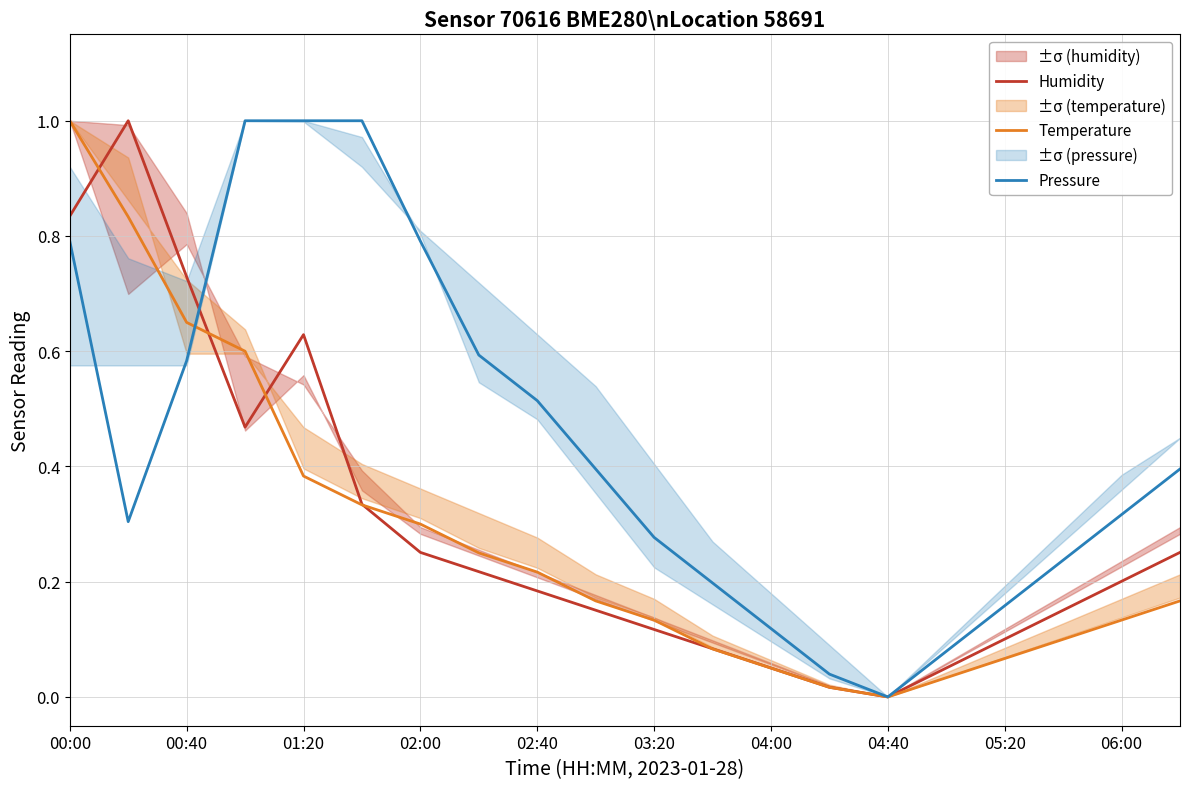

How many interior local valleys does the Temperature series have?

1